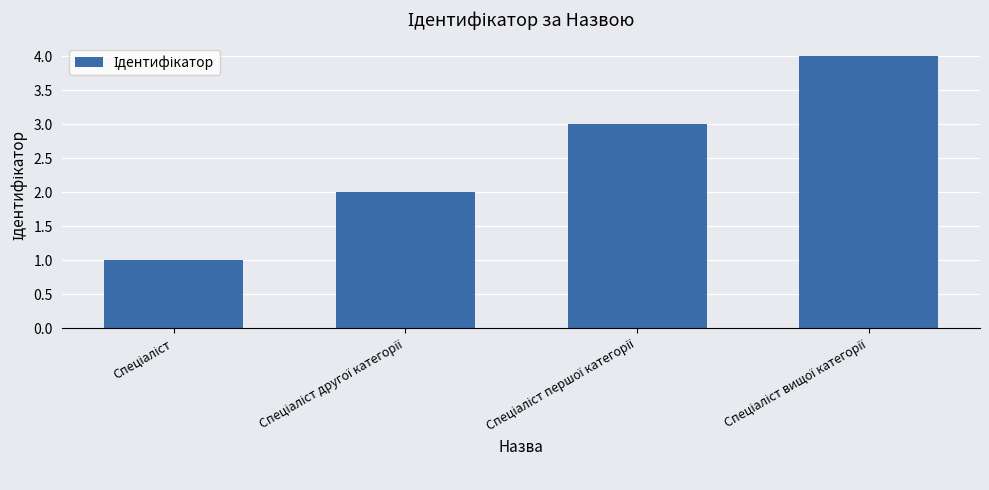

What is the difference between the maximum and minimum values?

3